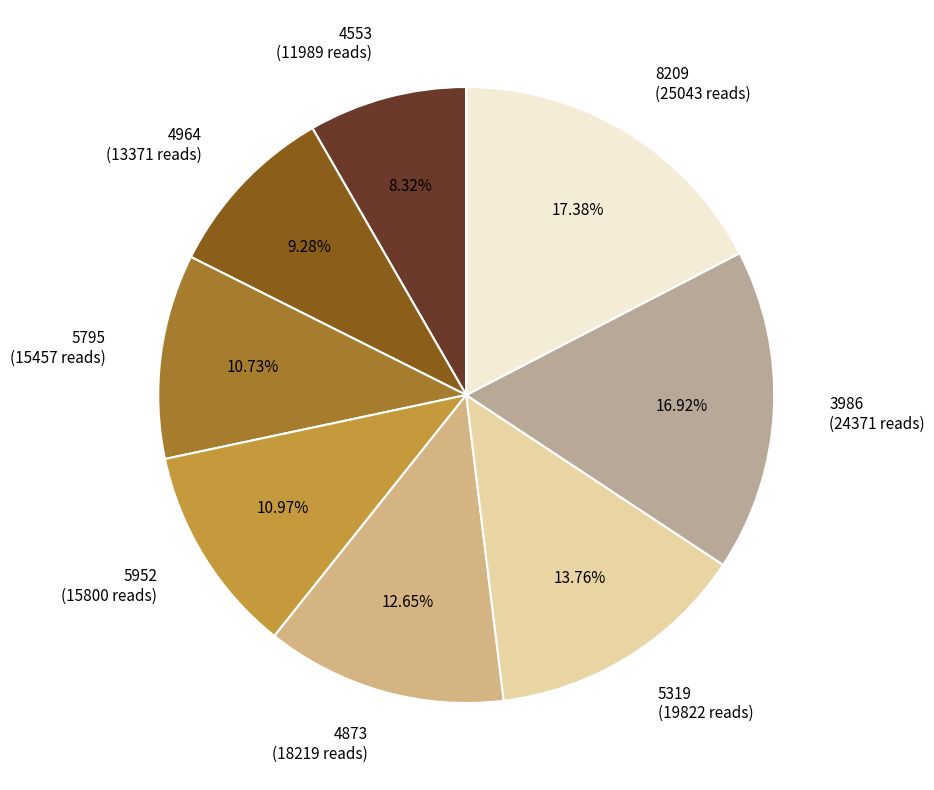

Which has a higher value, 4553 (11989 reads) or 4873 (18219 reads)?

4873 (18219 reads)